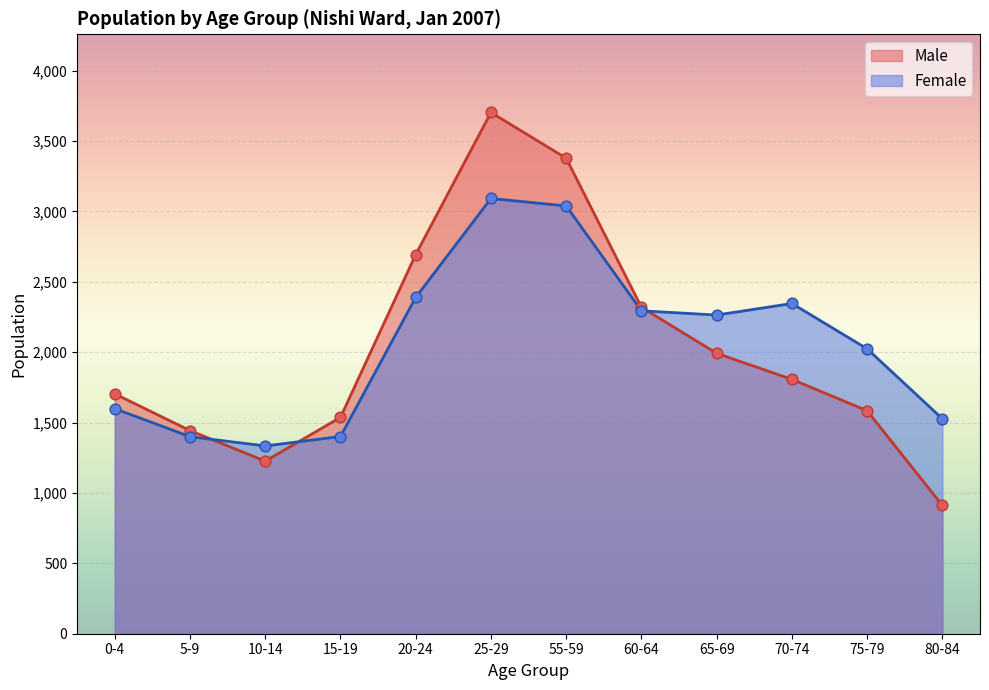

Which series contains the highest Y value?

Male